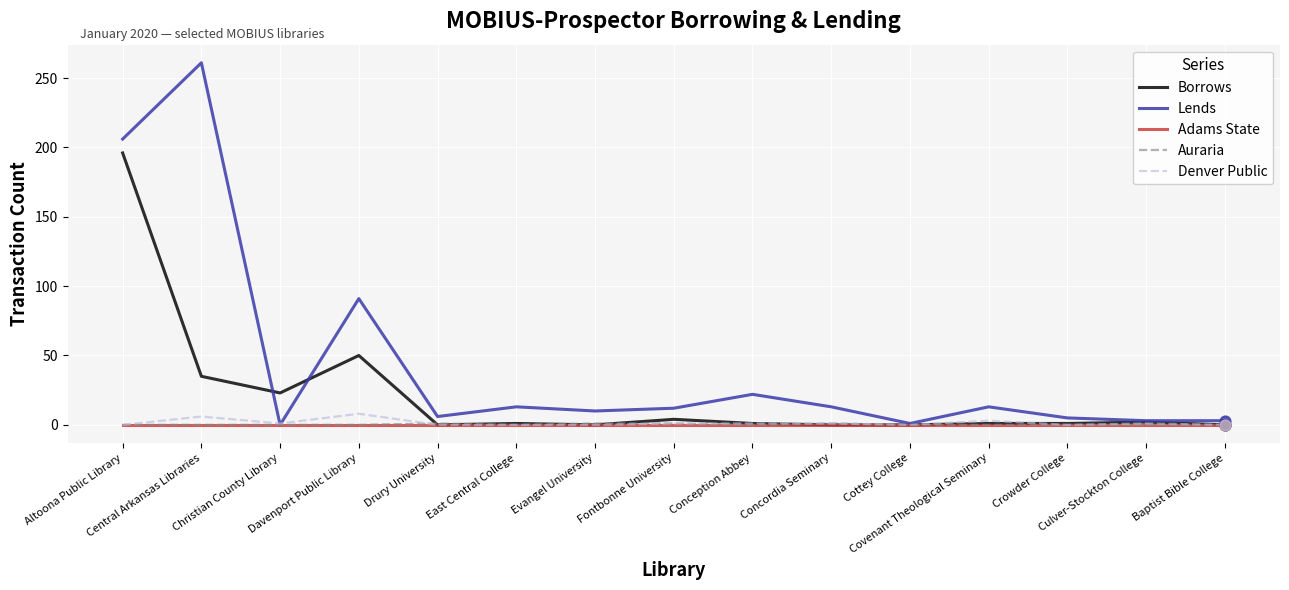

What is the total value across all series at Culver-Stockton College?

6